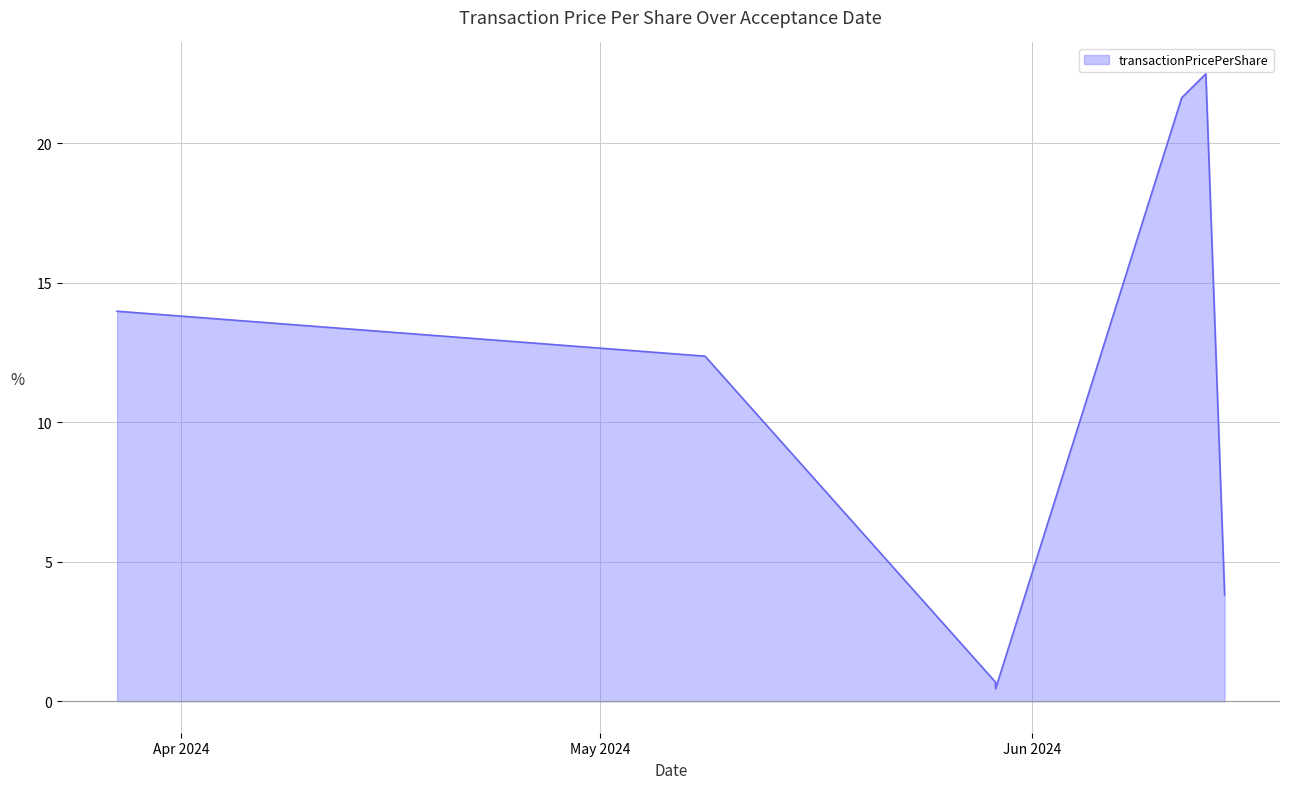

What is the minimum value shown in the chart?

0.5